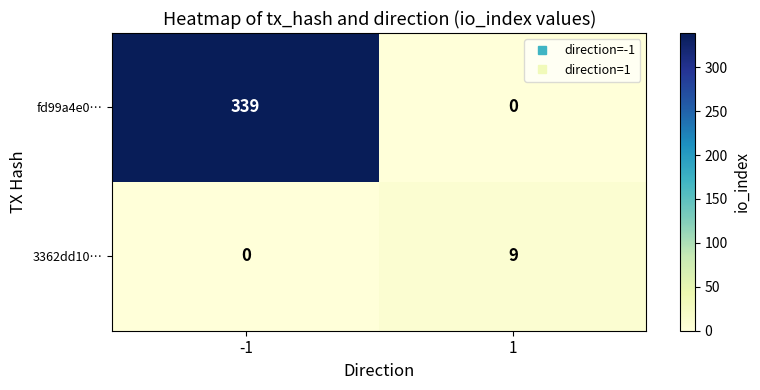

Which series changed the most between -1 and 1?

fd99a4e0…